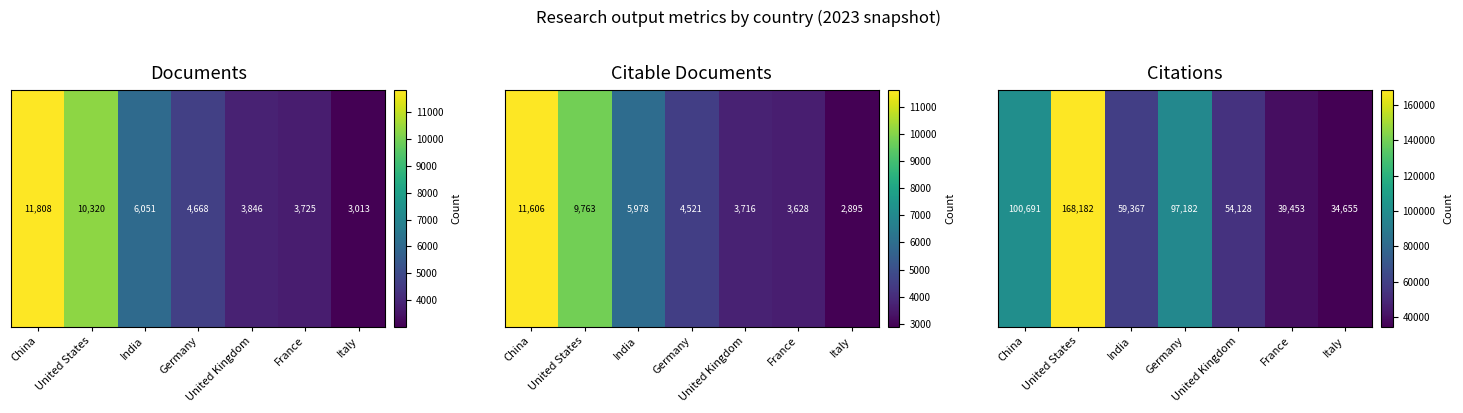

How many data points are less than 59367?

3